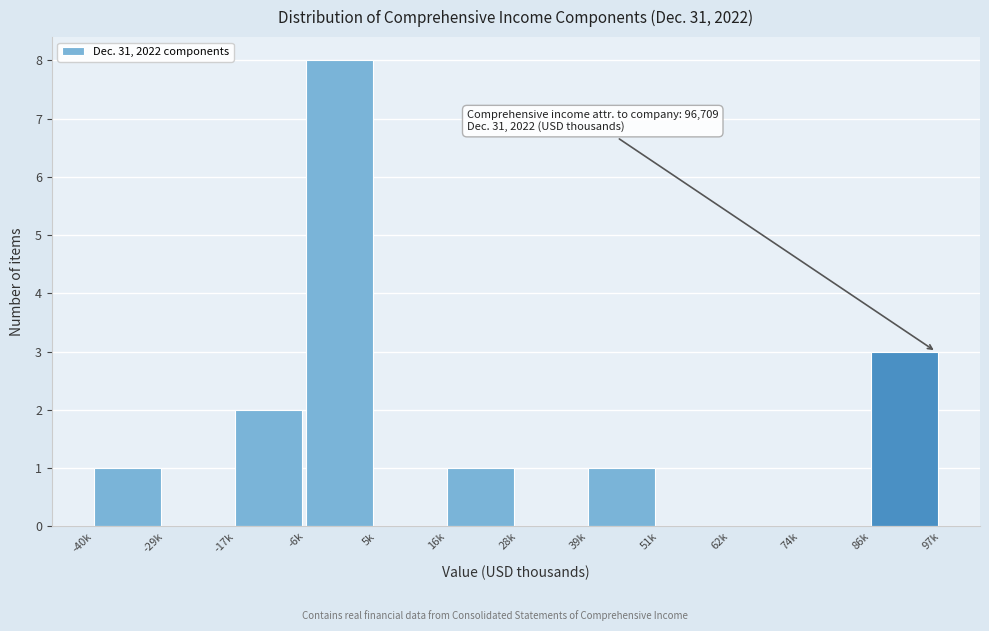

Reading left to right, extract all data points from this chart.

-40k=1	-29k=0	-17k=2	-6k=8	5k=0	16k=1	28k=0	39k=1	51k=0	62k=0	74k=0	86k=3